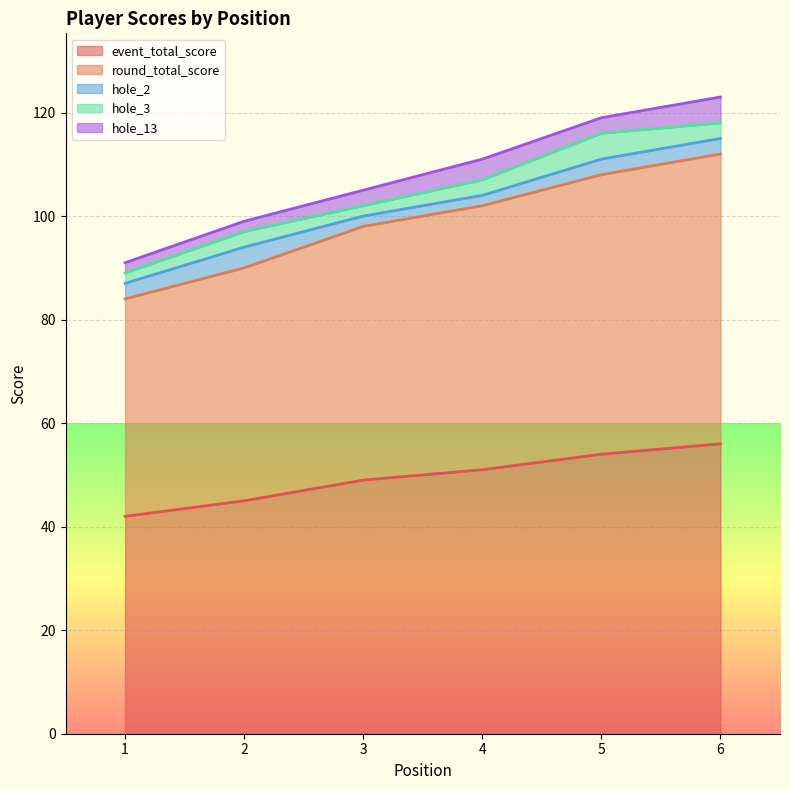

How many data points in event_total_score are less than 51?

3